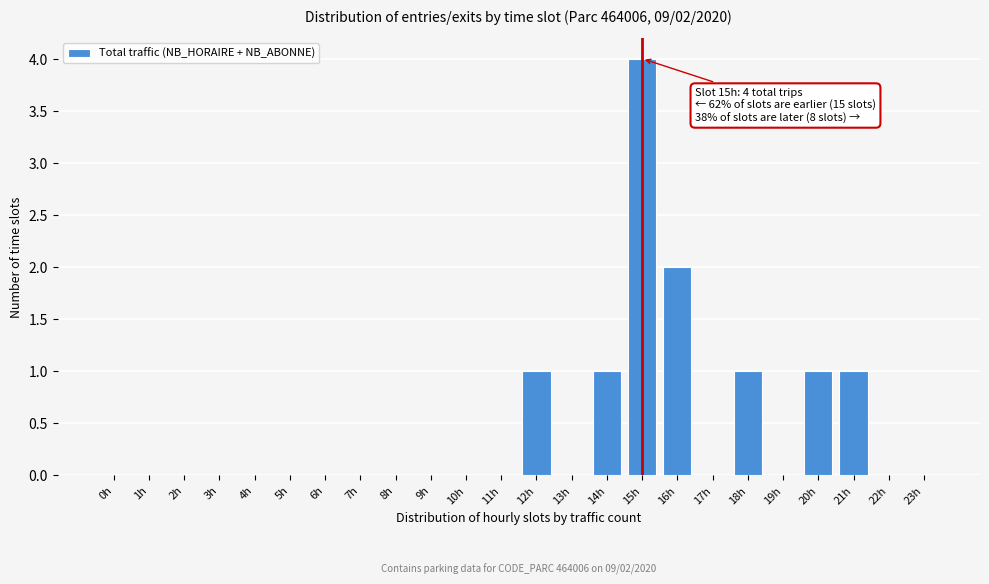

Reading right to left, transcribe all the data shown in this chart.

23h=0	22h=0	21h=1	20h=1	19h=0	18h=1	17h=0	16h=2	15h=4	14h=1	13h=0	12h=1	11h=0	10h=0	9h=0	8h=0	7h=0	6h=0	5h=0	4h=0	3h=0	2h=0	1h=0	0h=0